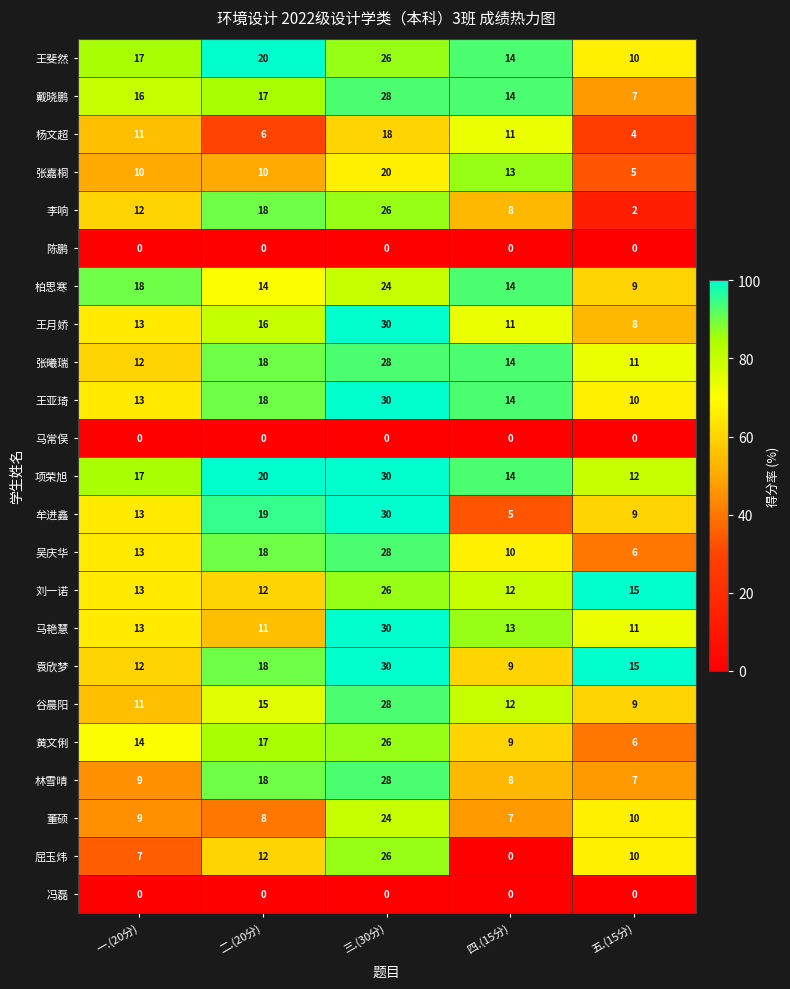

Which series has the largest total across all categories?

项荣旭